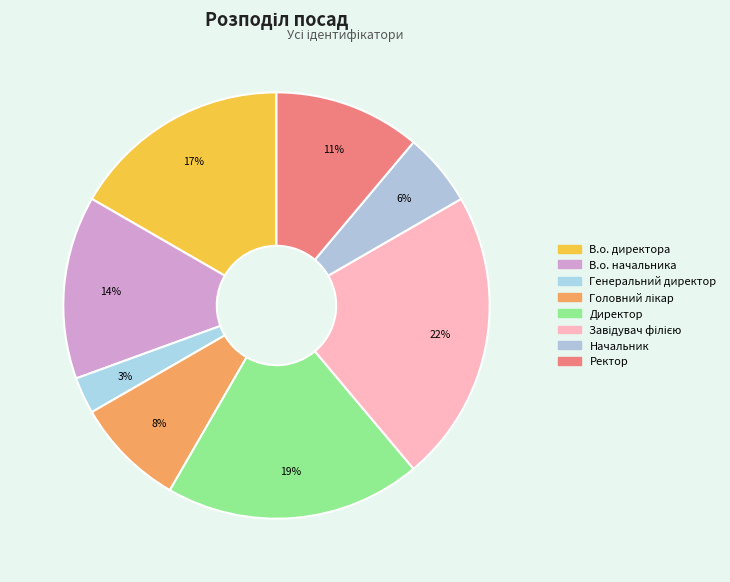

Which slice is the largest?

Завідувач філією